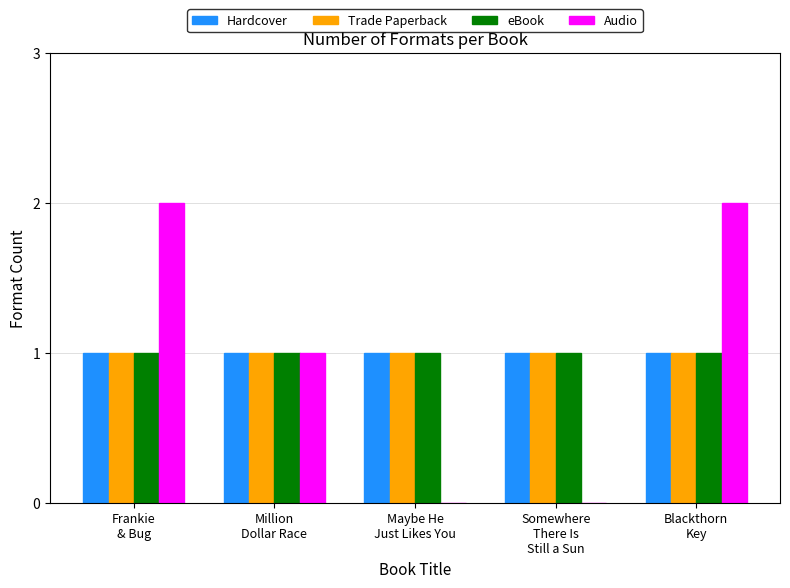

What is the sum of all Audio values?

5